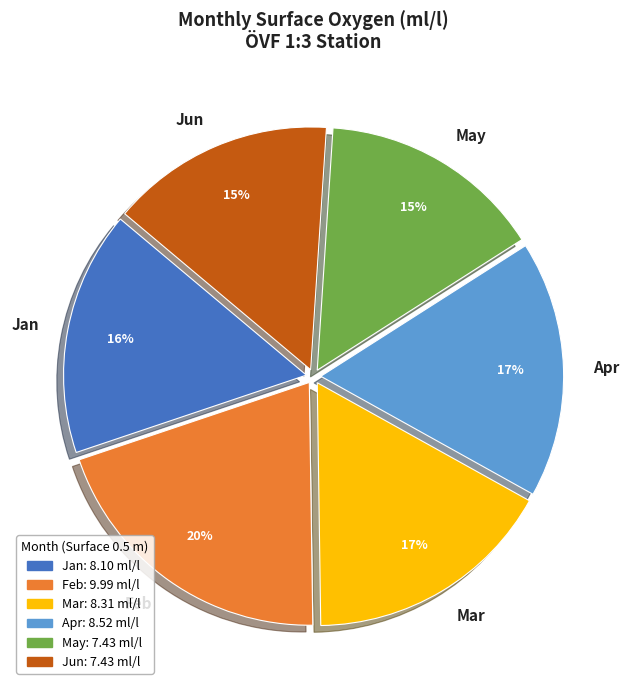

Is there a majority slice in this chart?

No